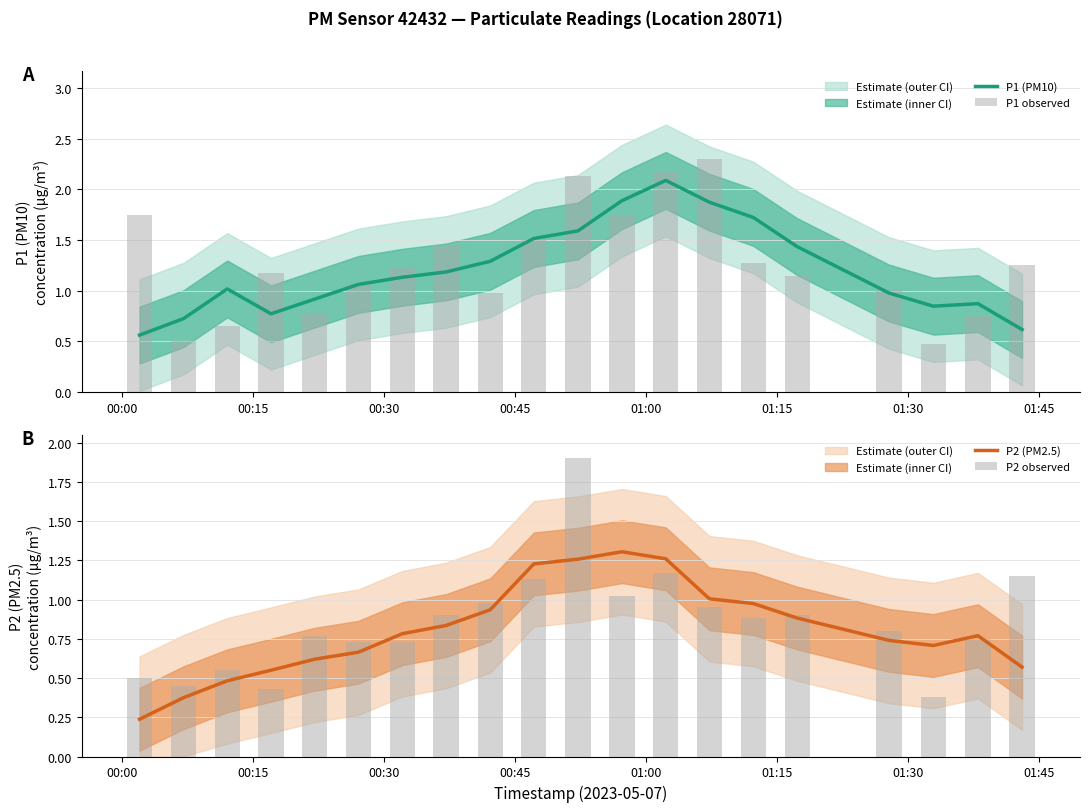

What is the lowest value of the P1 (PM10) series?

0.6